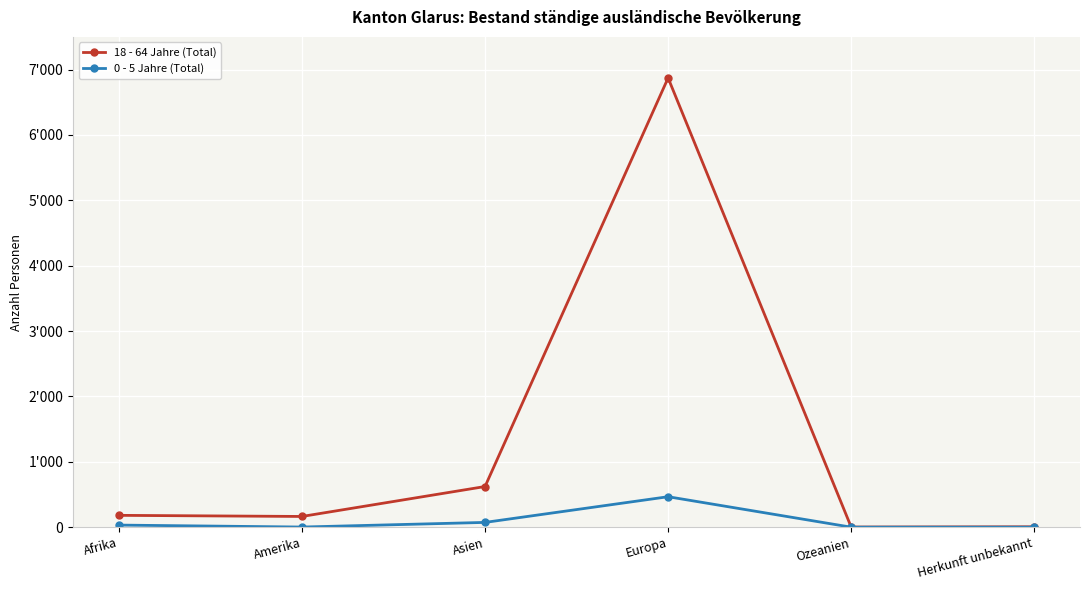

Is it true that 18 - 64 Jahre (Total) equals 281 at Afrika?

False